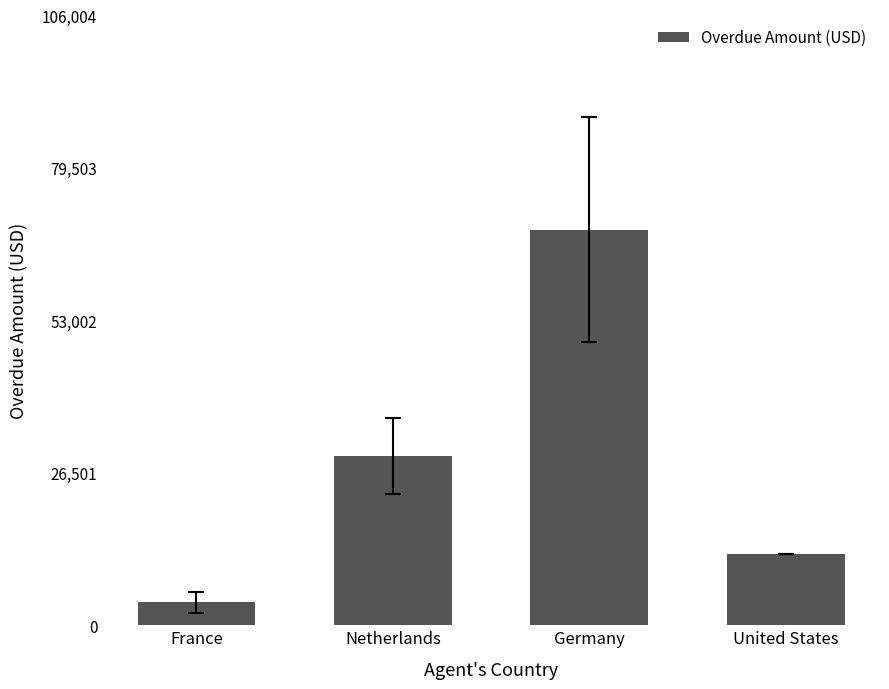

How many data points are less than 29425?

2